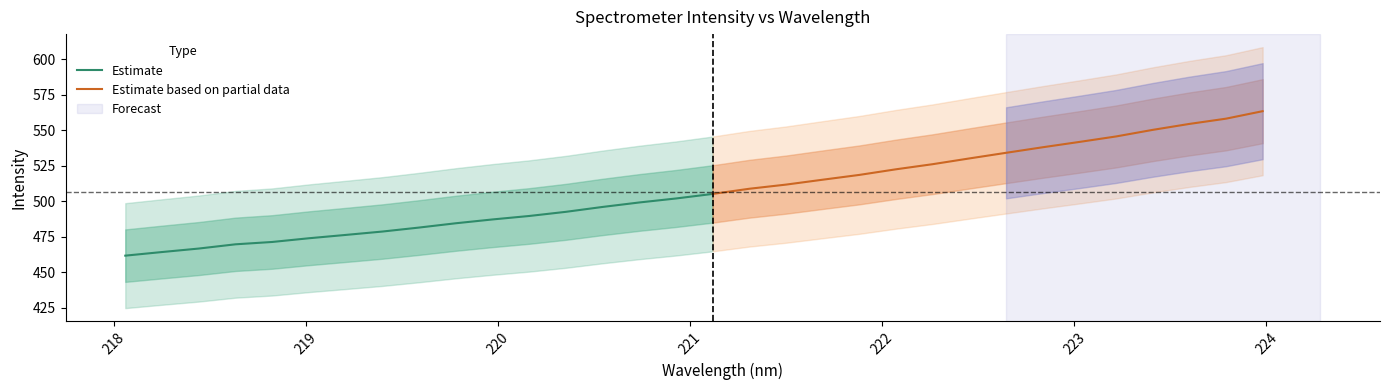

How many values in the y series are below 505?

16